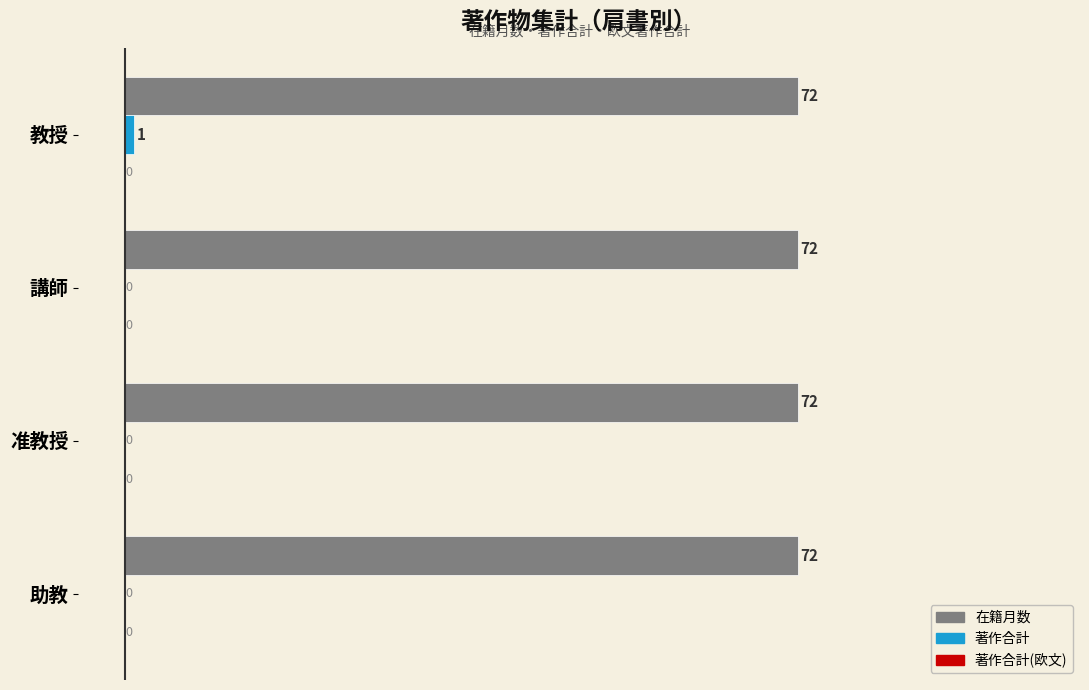

What is the total value across all series at 准教授?

72